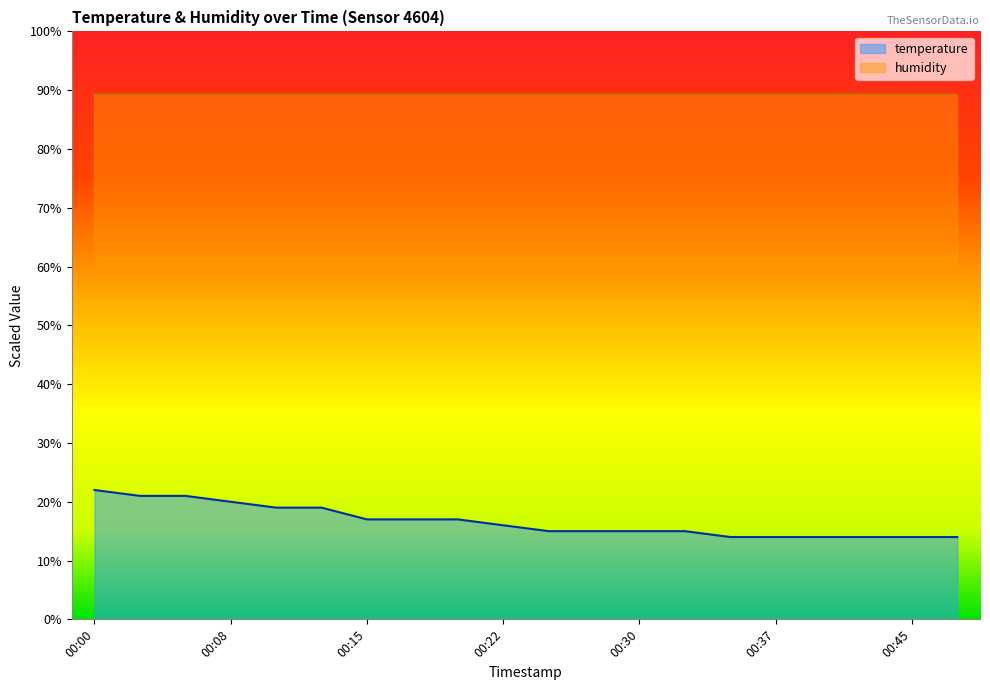

Rank the categories by value from lowest to highest.

00:35, 00:37, 00:40, 00:42, 00:45, 00:47, 00:25, 00:27, 00:30, 00:32, 00:22, 00:15, 00:17, 00:20, 00:10, 00:12, 00:08, 00:03, 00:05, 00:00